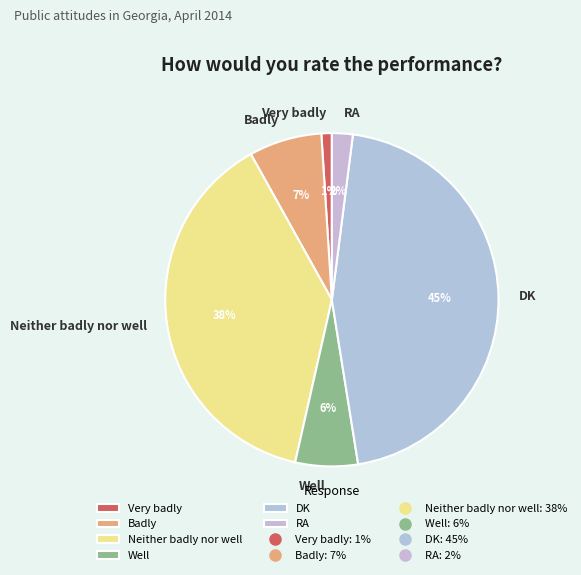

How many segments does this pie chart have?

6